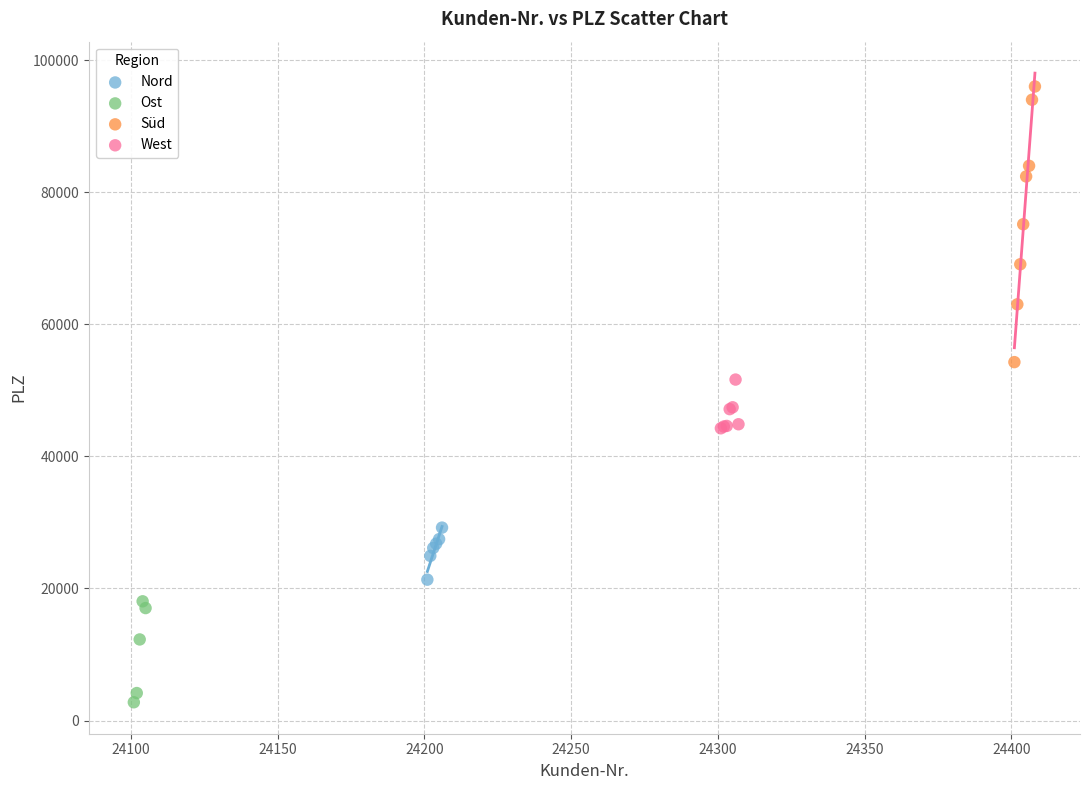

Which series reaches the maximum Y coordinate?

Süd